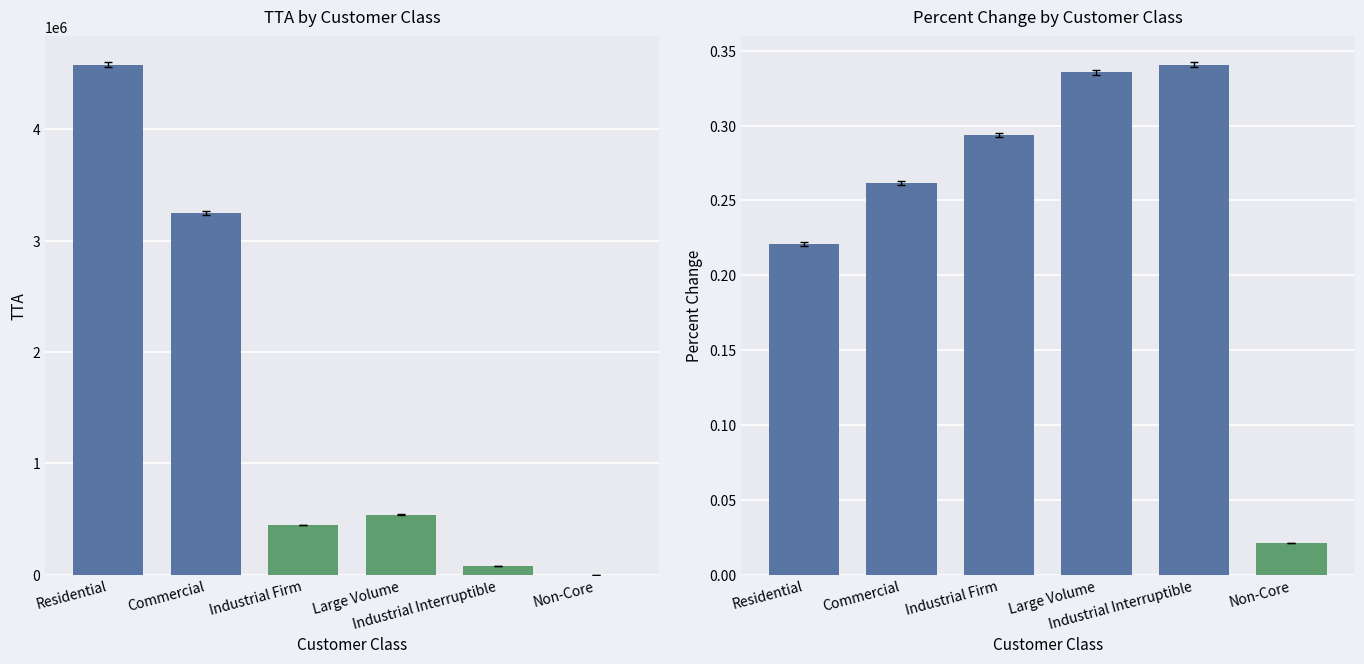

Reading left to right, list all the values displayed in this chart.

TTA: 4581505.0	3247731.0	447987.0	539723.0	80934.0	0.0
Percent Change: 0.2	0.3	0.3	0.3	0.3	0.0